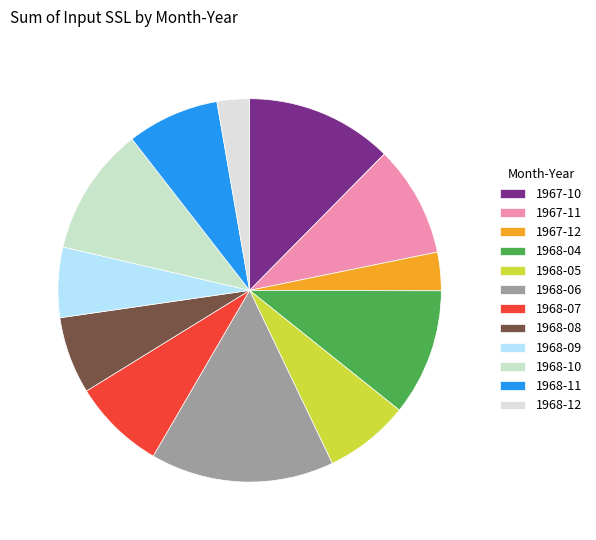

Count the number of slices in the pie.

12